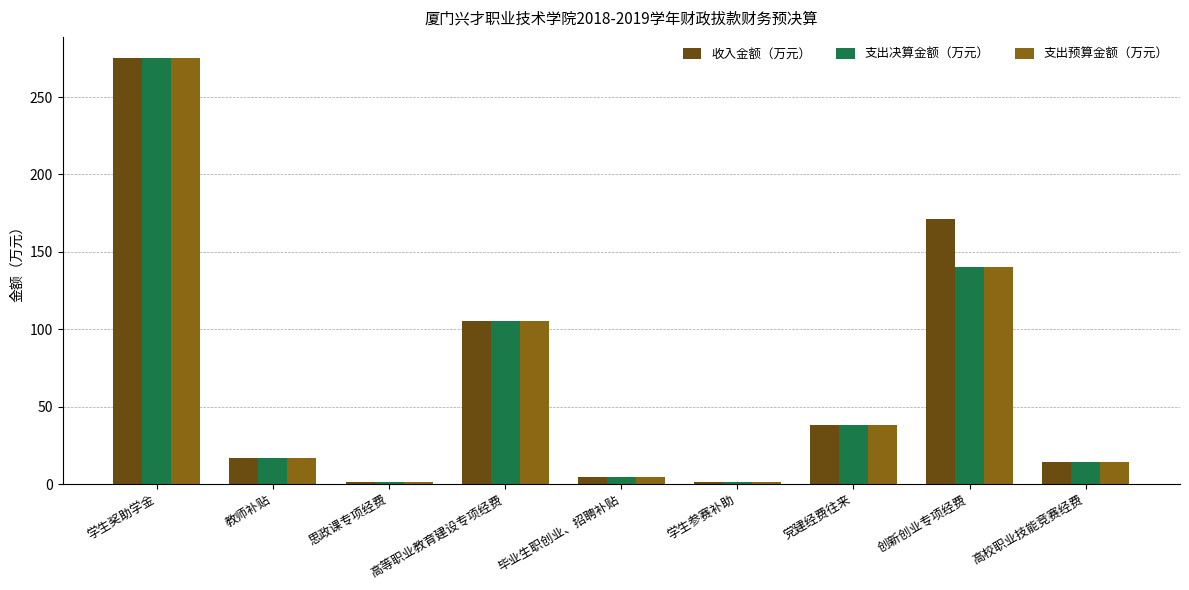

At how many categories does at least one series exceed 51?

3